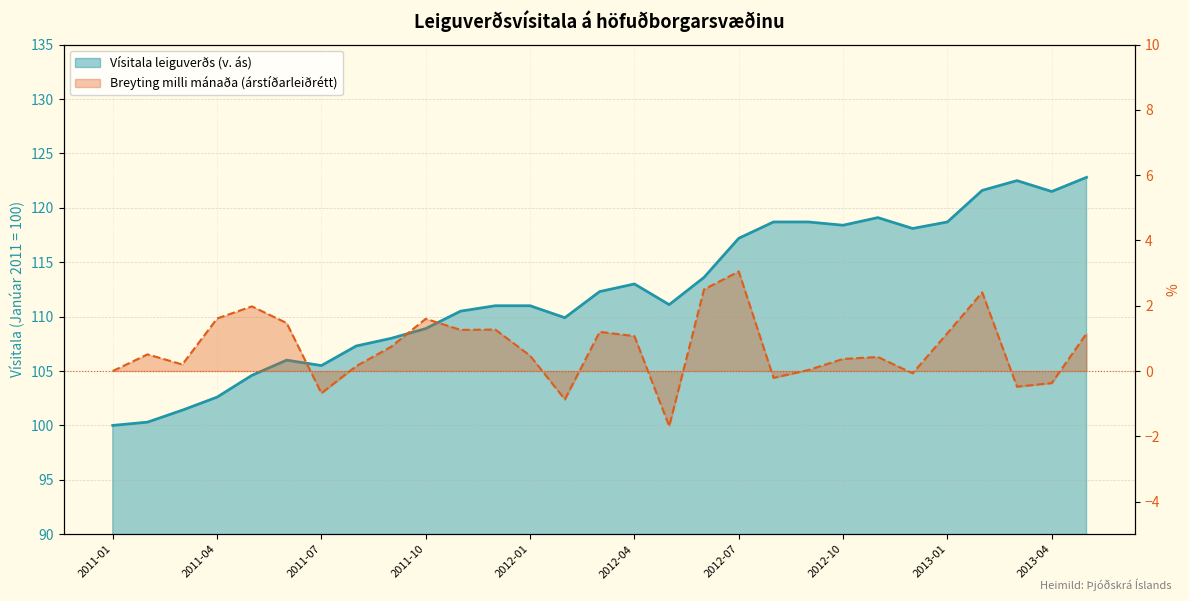

Does the chart display data point markers on the line(s)?

No